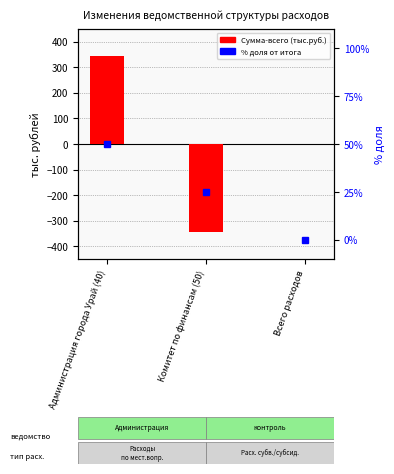

What is the label of the 3rd bar from the left?

Всего расходов